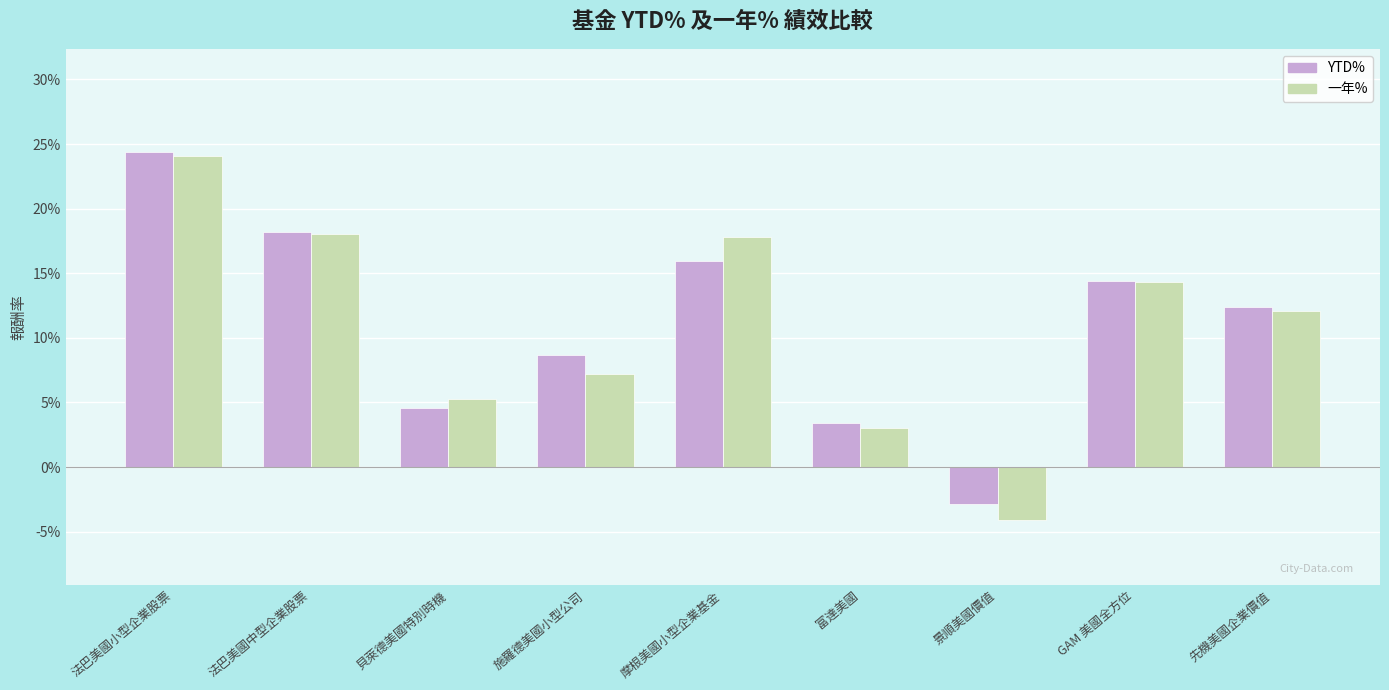

Reading left to right, what are all the values shown in this chart?

YTD%: 0.2	0.2	0.0	0.1	0.2	0.0	-0.0	0.1	0.1
一年%: 0.2	0.2	0.1	0.1	0.2	0.0	-0.0	0.1	0.1